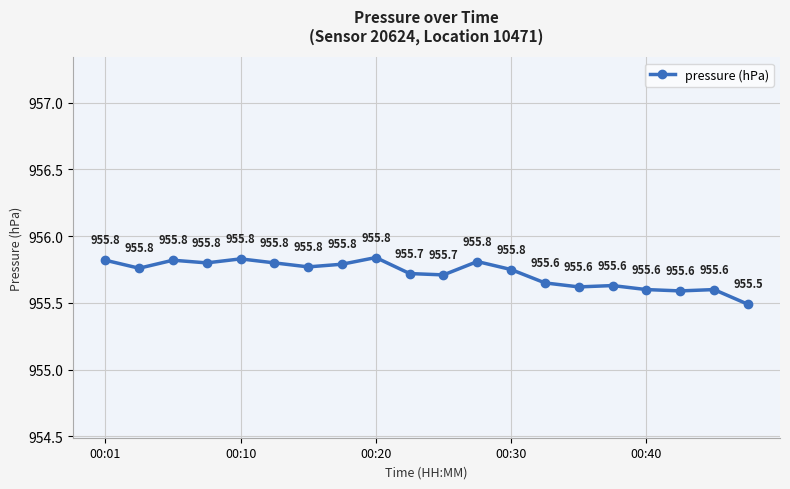

What is the average value?

955.7